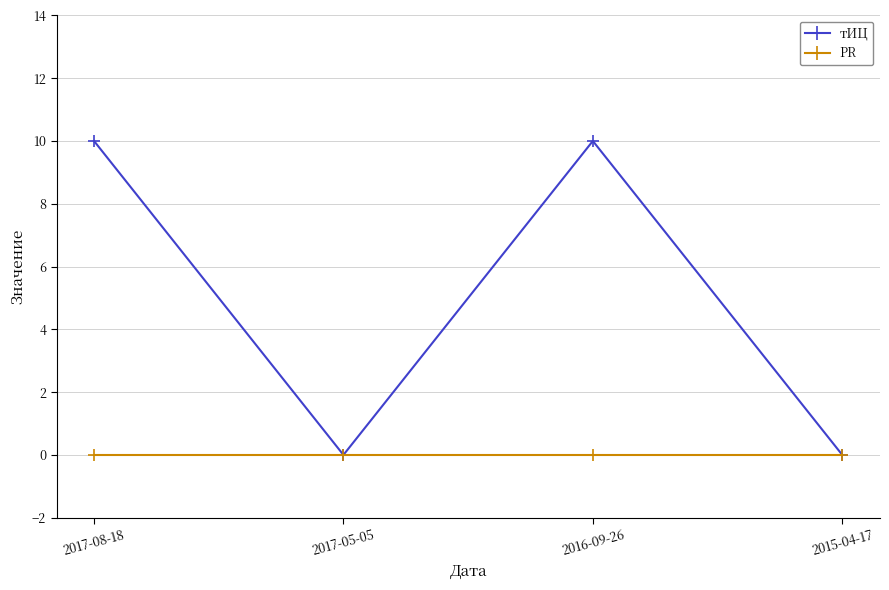

What is the total value across all series at 2017-08-18?

10